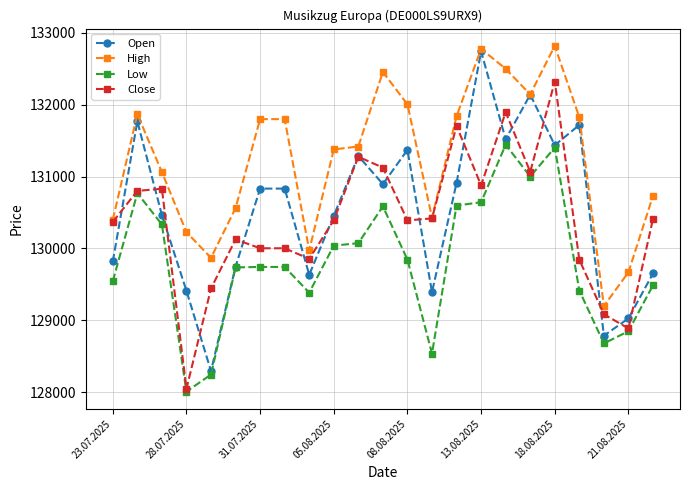

Does the chart display data point markers on the line(s)?

Yes